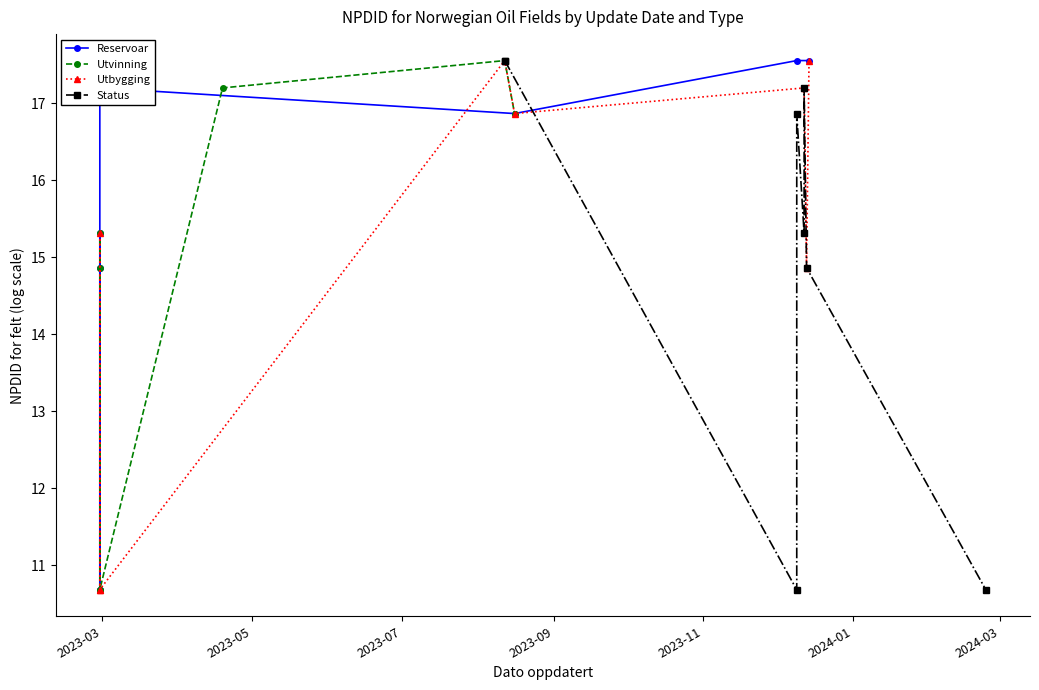

Which series ends up on top after the final intersection of Utbygging and Status?

Utbygging